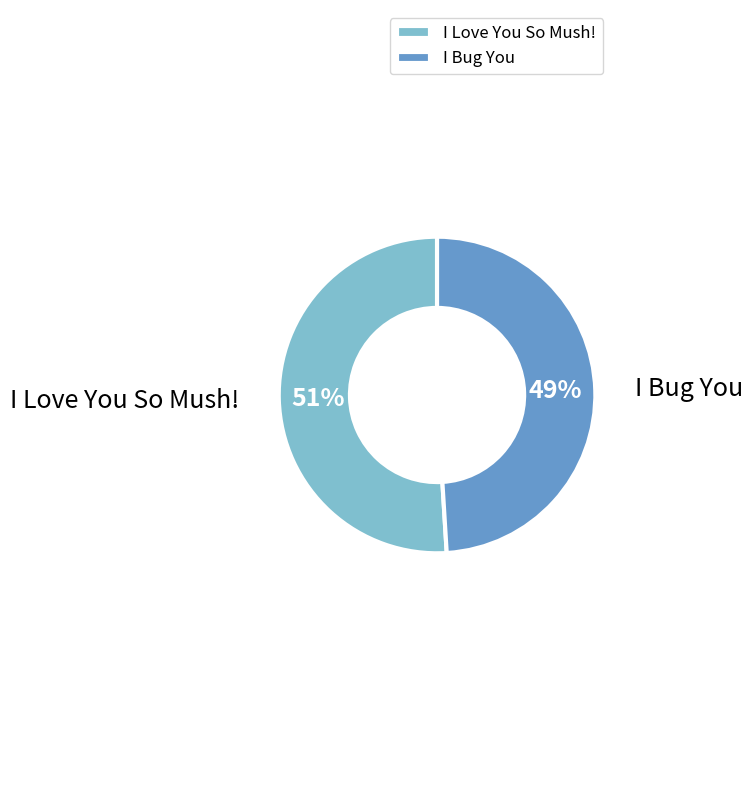

Combined, do I Bug You and I Love You So Mush! account for over 50%?

Yes